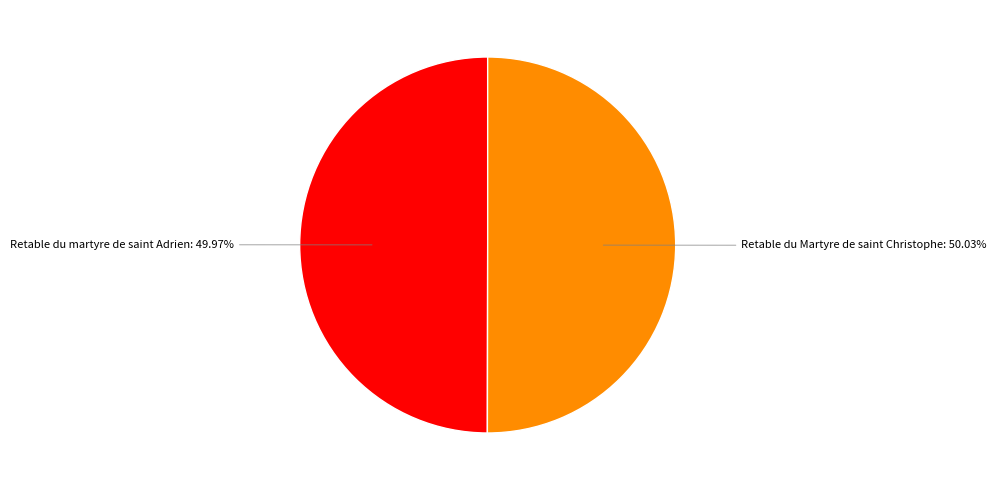

How many segments does this pie chart have?

2